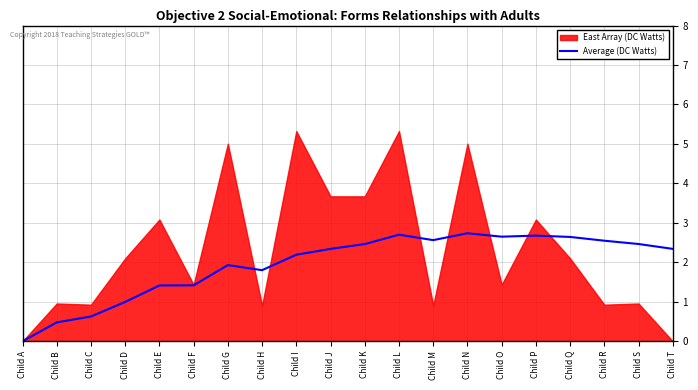

How many interior local peaks (higher than both neighbors) does the data have?

4